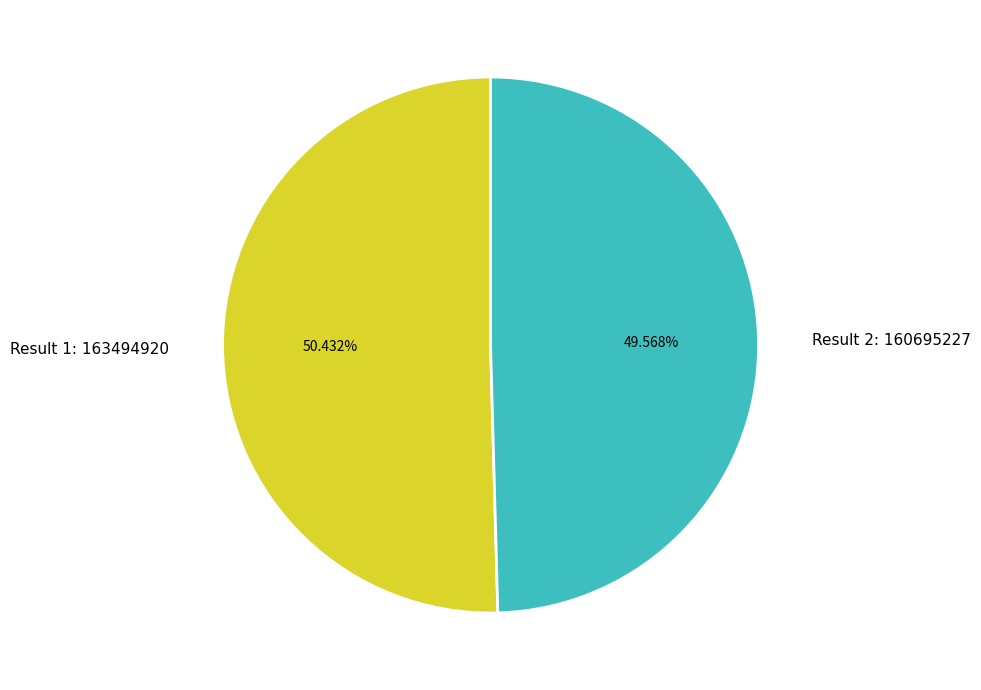

How many segments does this pie chart have?

2